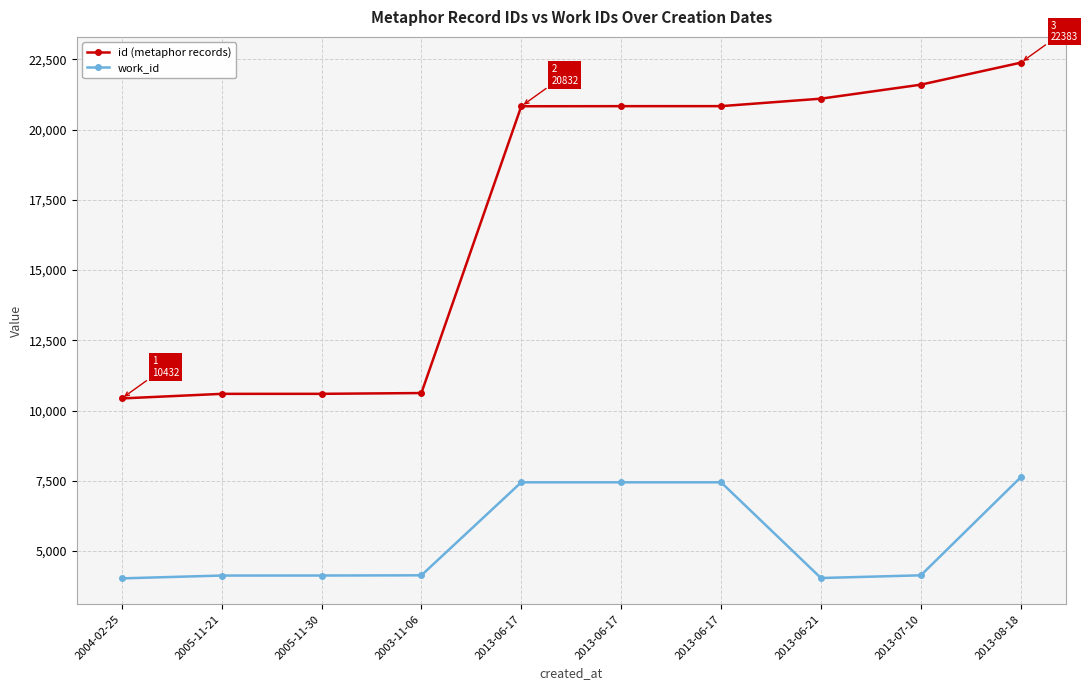

What is the difference between the id (metaphor records) values at 2013-06-17 and 2013-07-10?

765